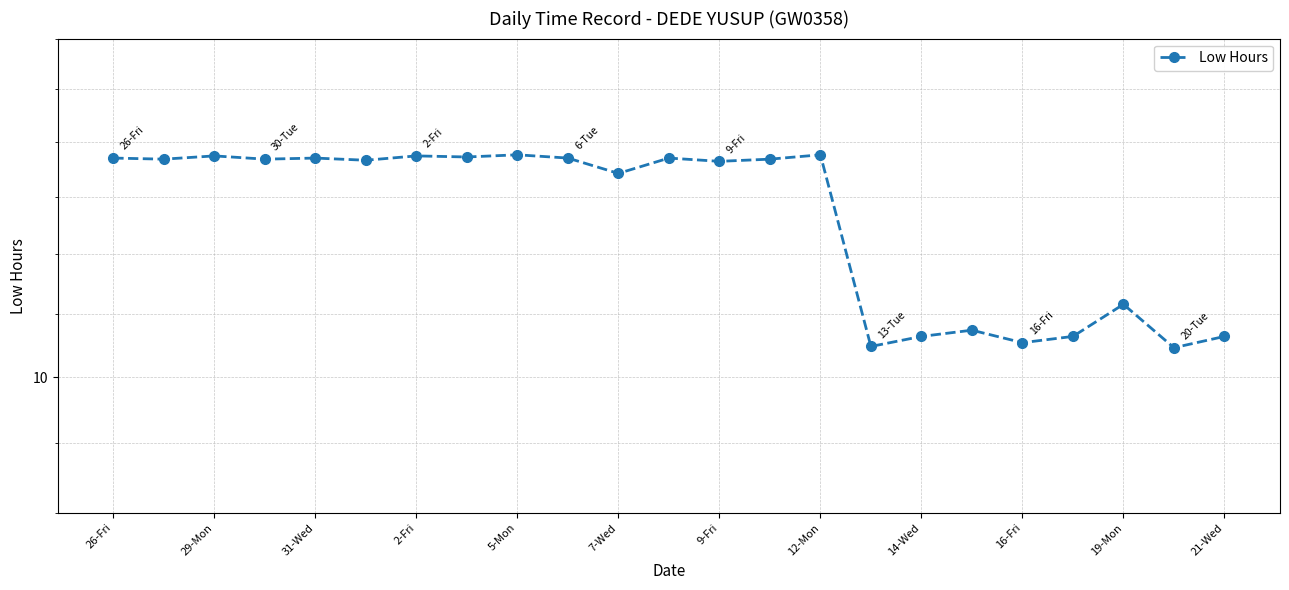

How many interior local peaks (higher than both neighbors) does the data have?

8